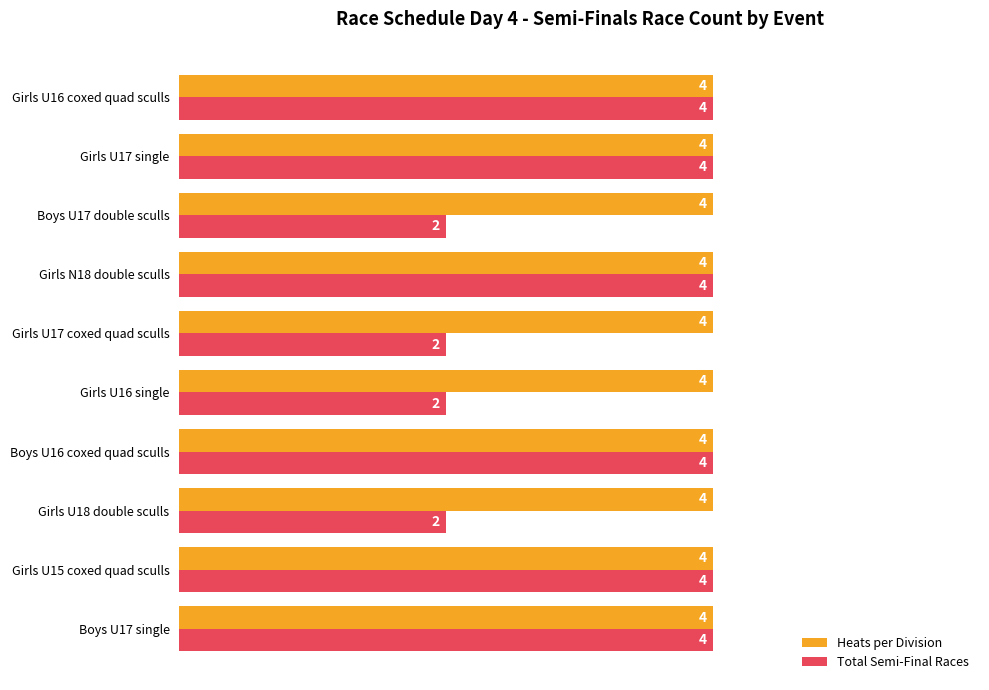

What are all the series names shown in the legend?

Heats per Division, Total Semi-Final Races